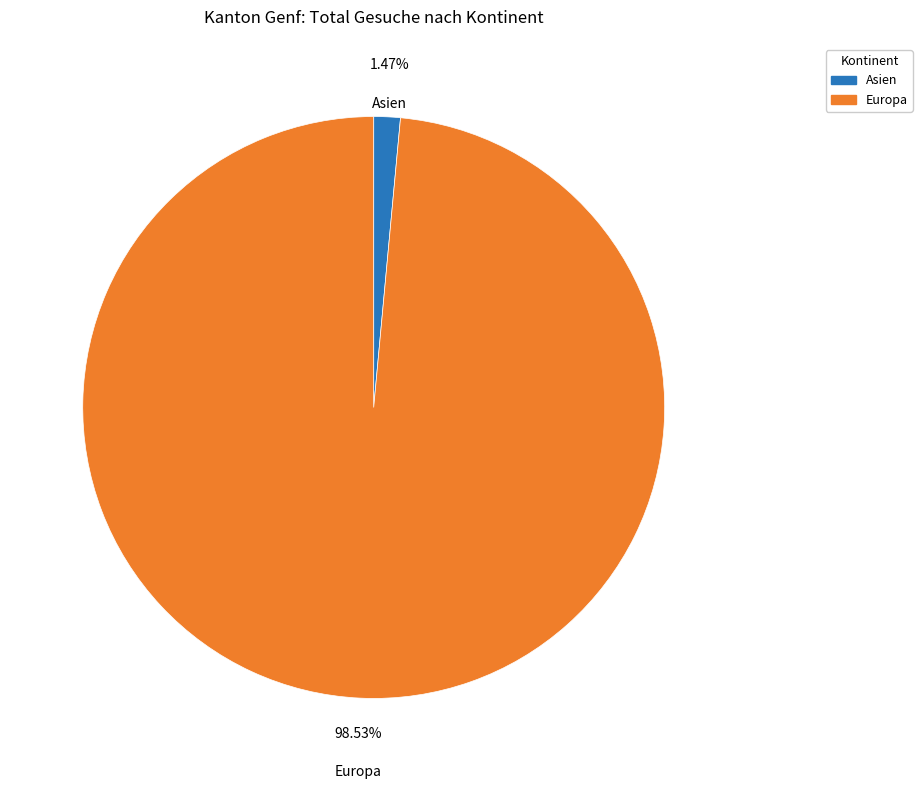

What is the smallest slice in the pie chart?

Asien